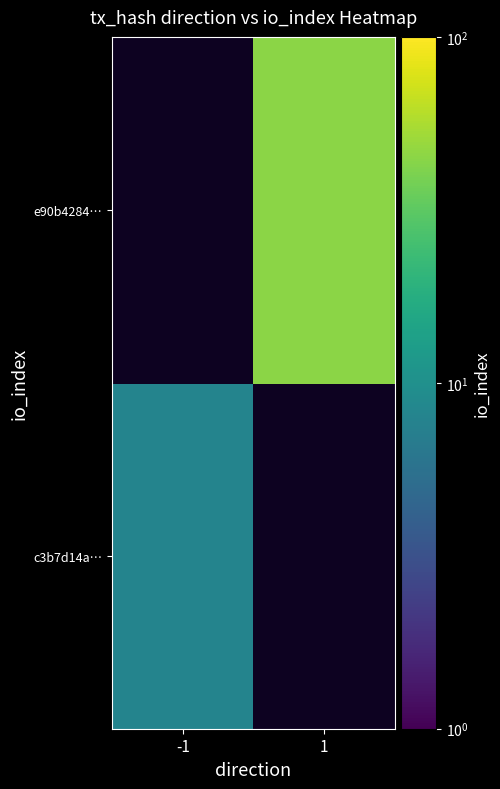

Rank the series by their average value, from lowest to highest.

c3b7d14a…, e90b4284…